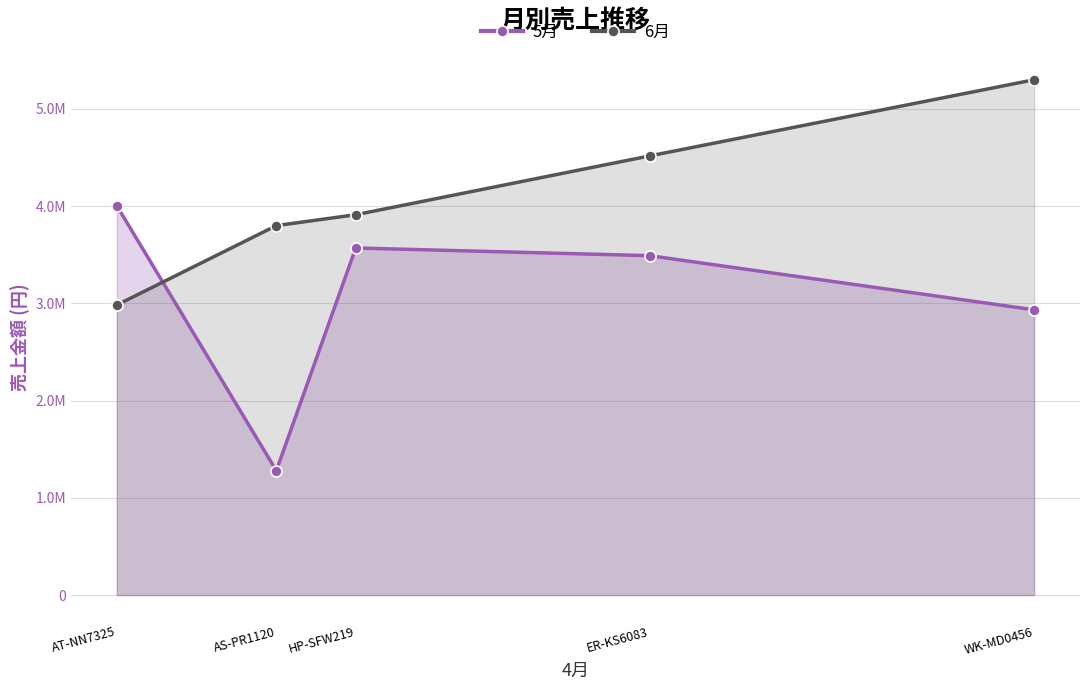

What is the label of the 5th point from the right?

AT-NN7325